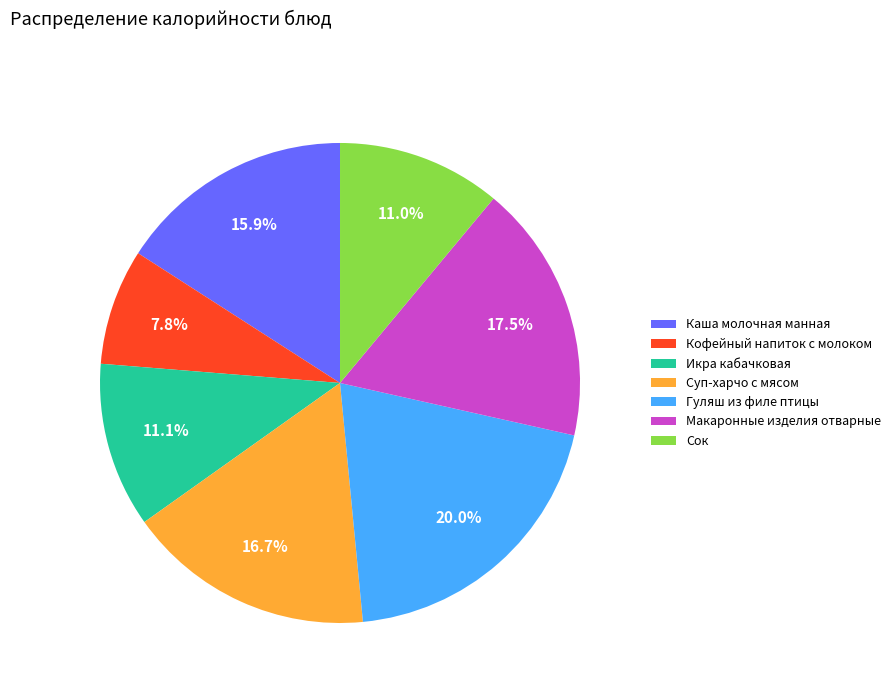

True or false: Макаронные изделия отварные accounts for 12% of the total.

False